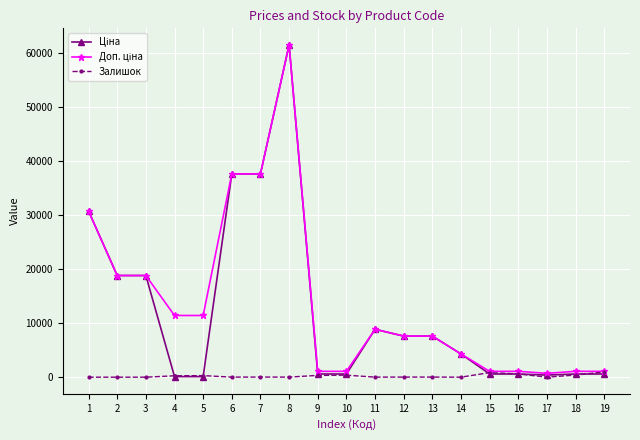

What is the total value across all series at 17?

1104.3